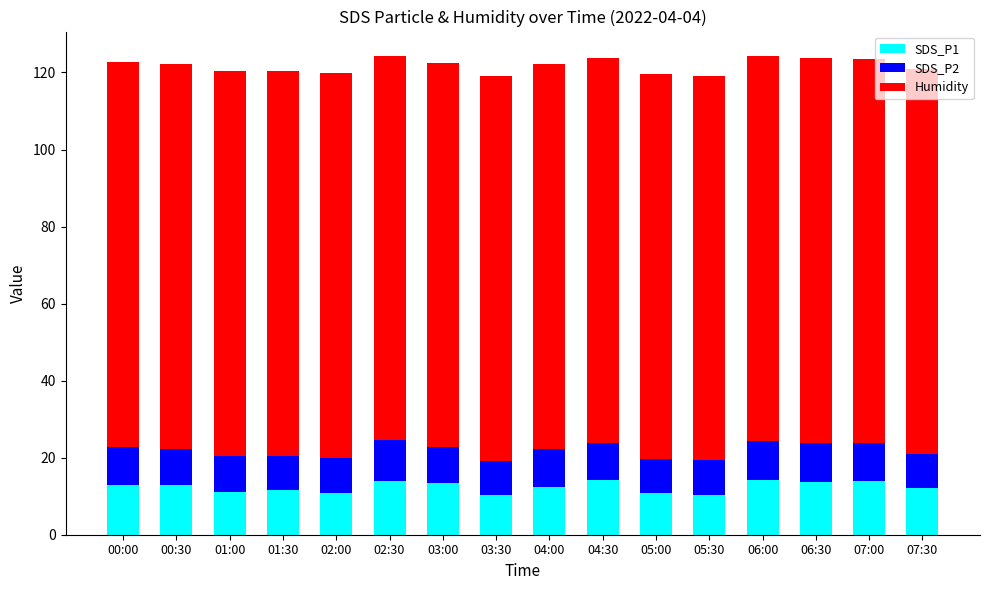

How many distinct data groups are displayed?

3